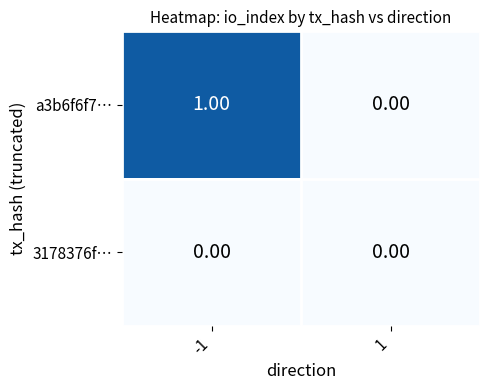

How many series are shown in this chart?

2